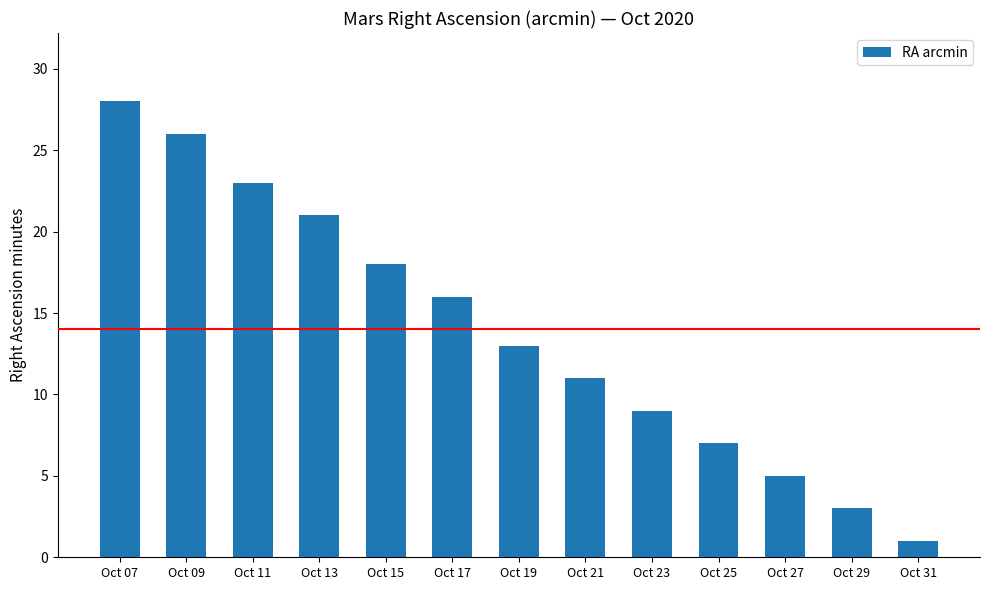

What is the value of the 11th bar from the left?

5